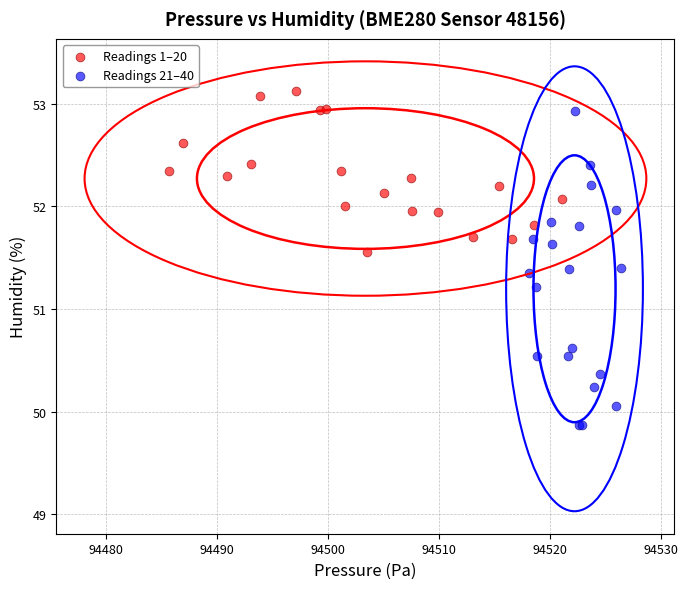

Which series has the widest spread of Y values?

Readings 21–40